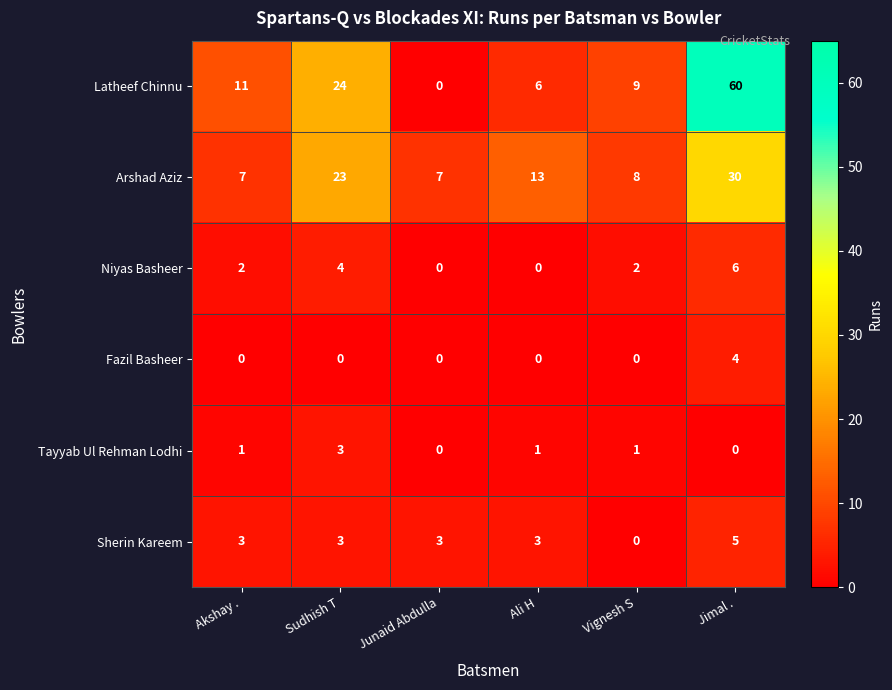

Which category has the highest value across all series?

Jimal .